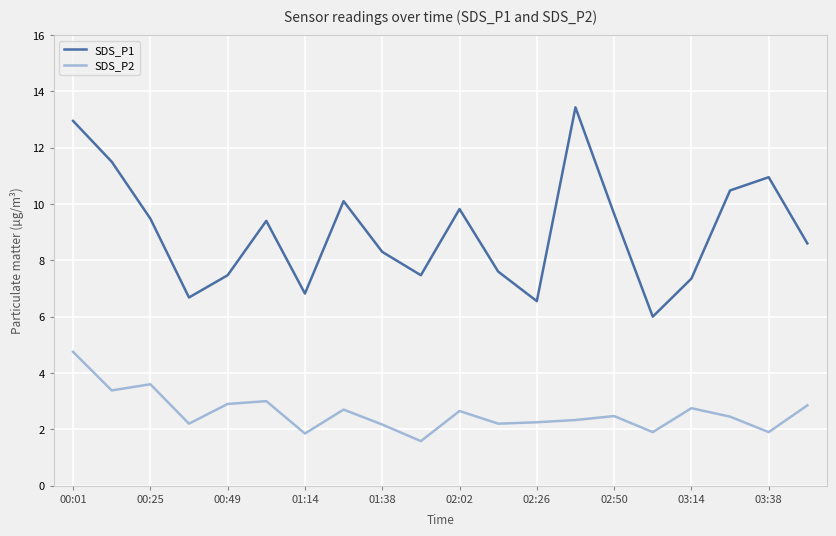

What is the difference between the maximum and minimum values in the SDS_P1 series?

7.4